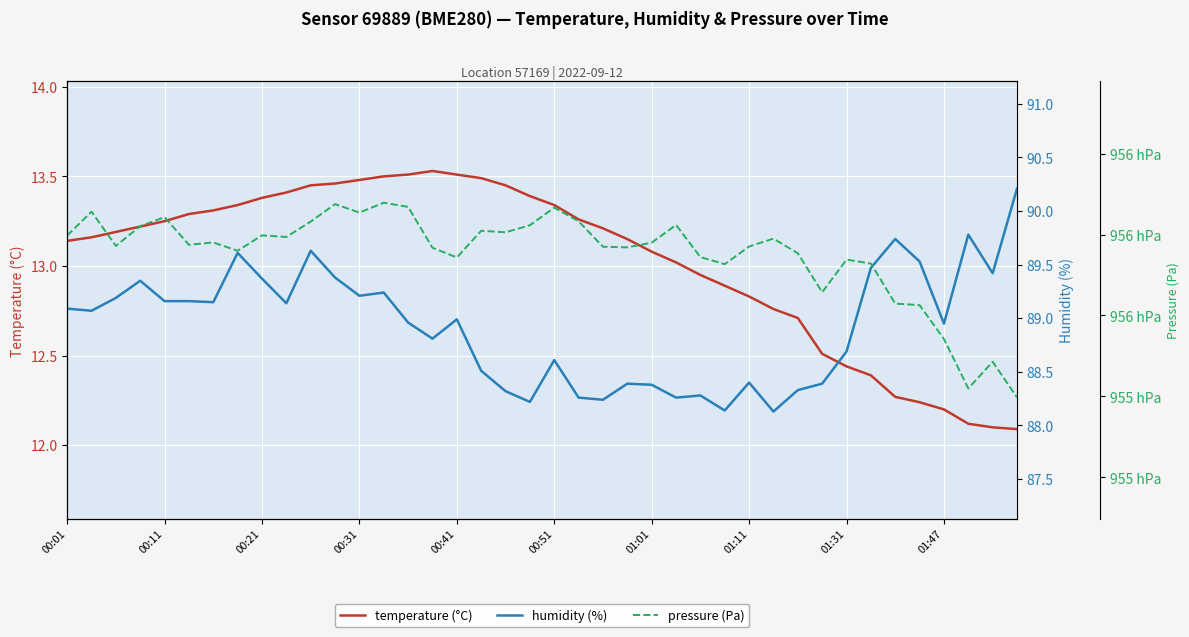

Where does the humidity (%) series first go above 89?

00:01